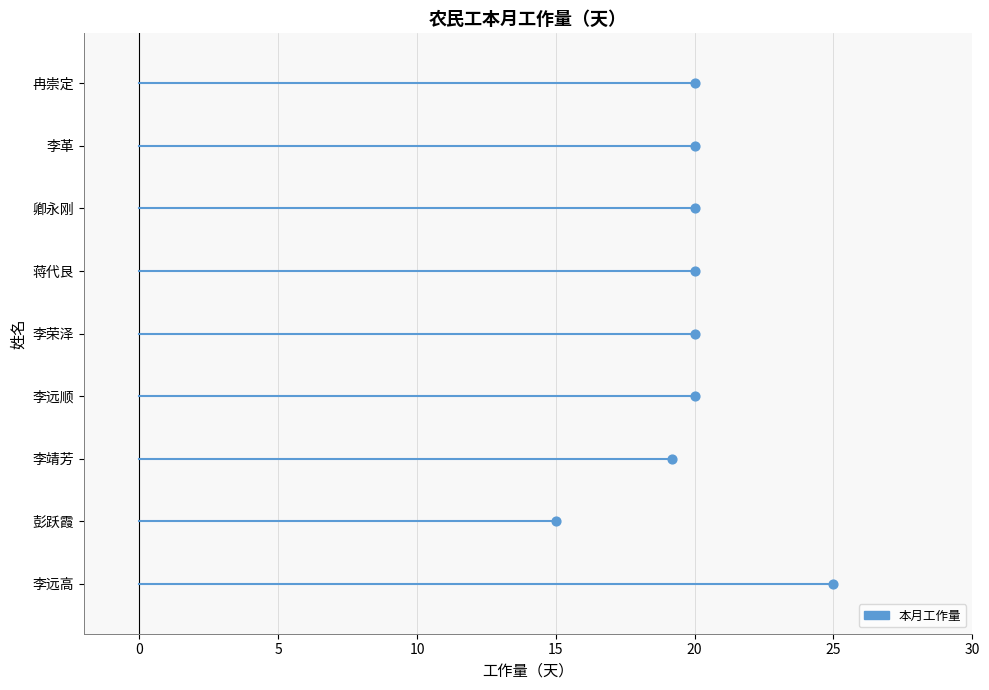

Between 李荣泽 and 蒋代艮, which is larger?

李荣泽